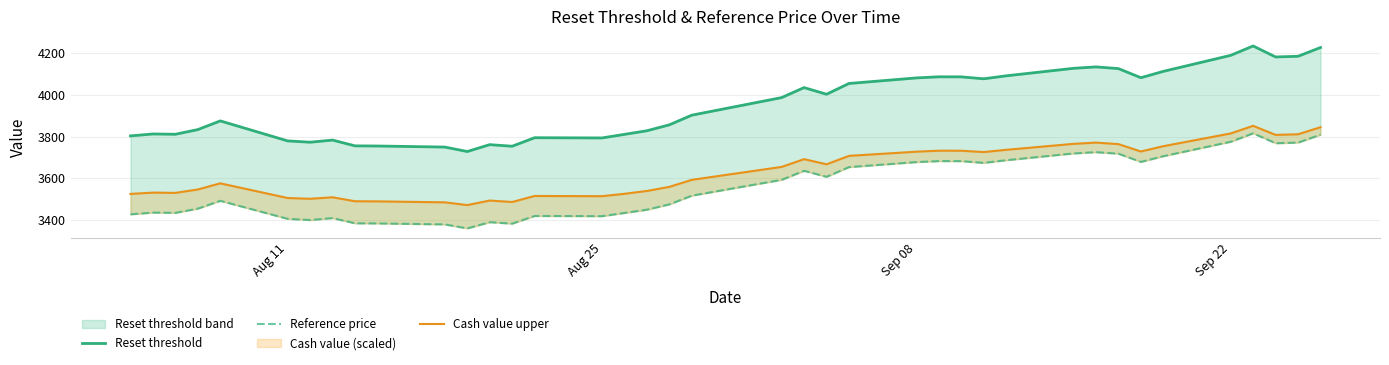

How many data points in Reset threshold are less than 3902?

19